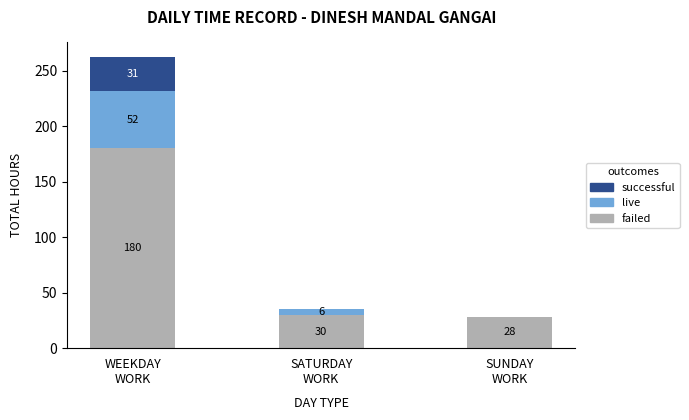

Are the bars horizontal?

No